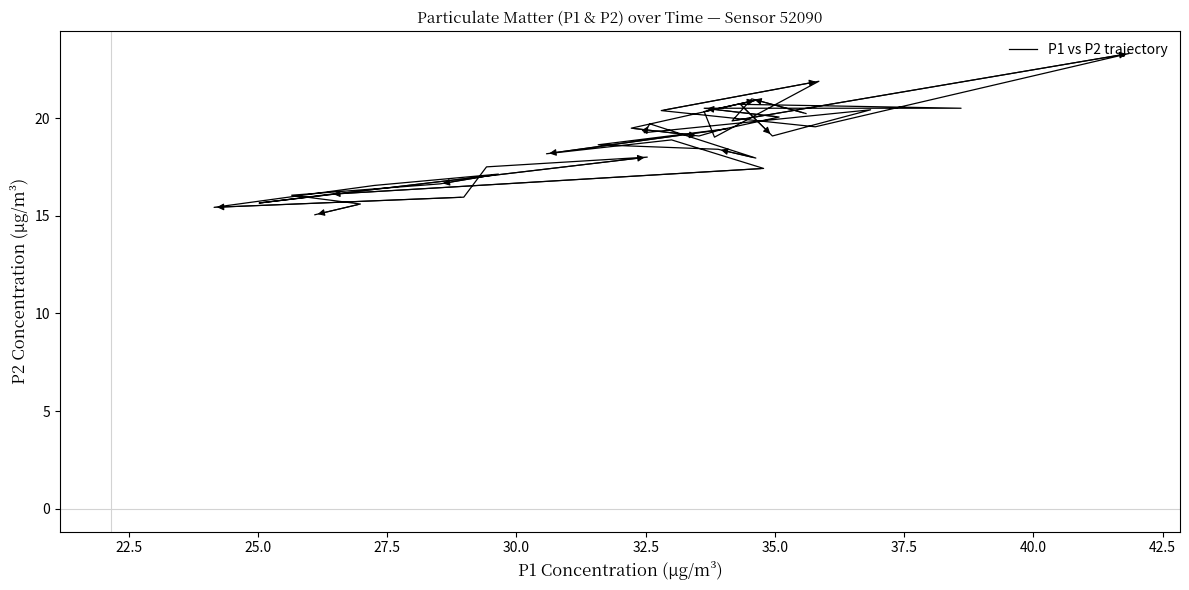

True or false: there are more than 0 points higher than both neighbors.

True